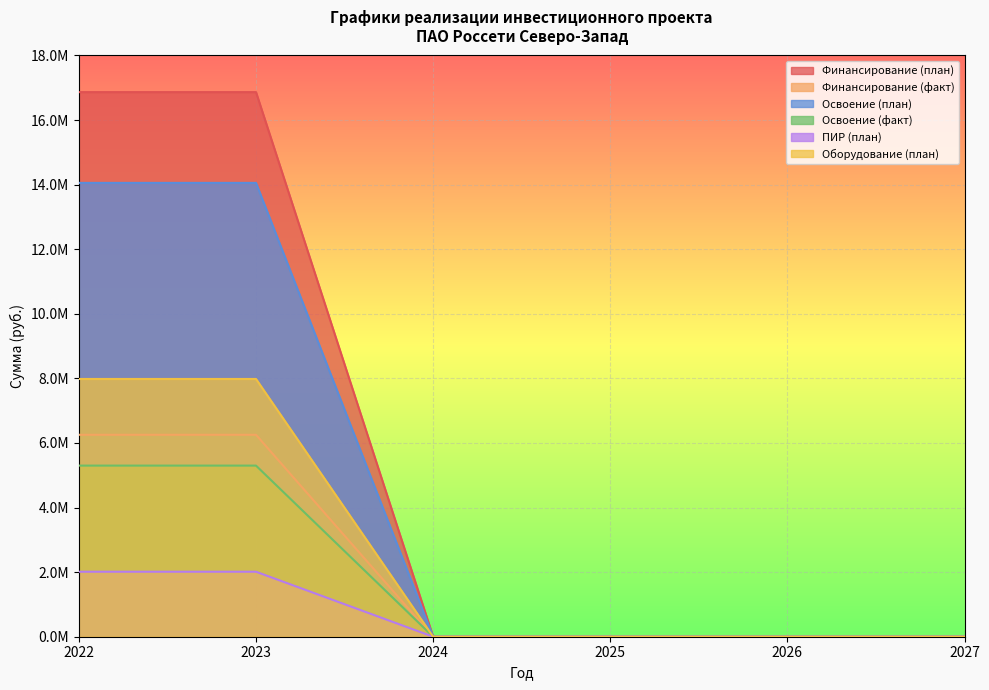

True or false: Оборудование (план) has more than 1 points higher than both neighbors.

False